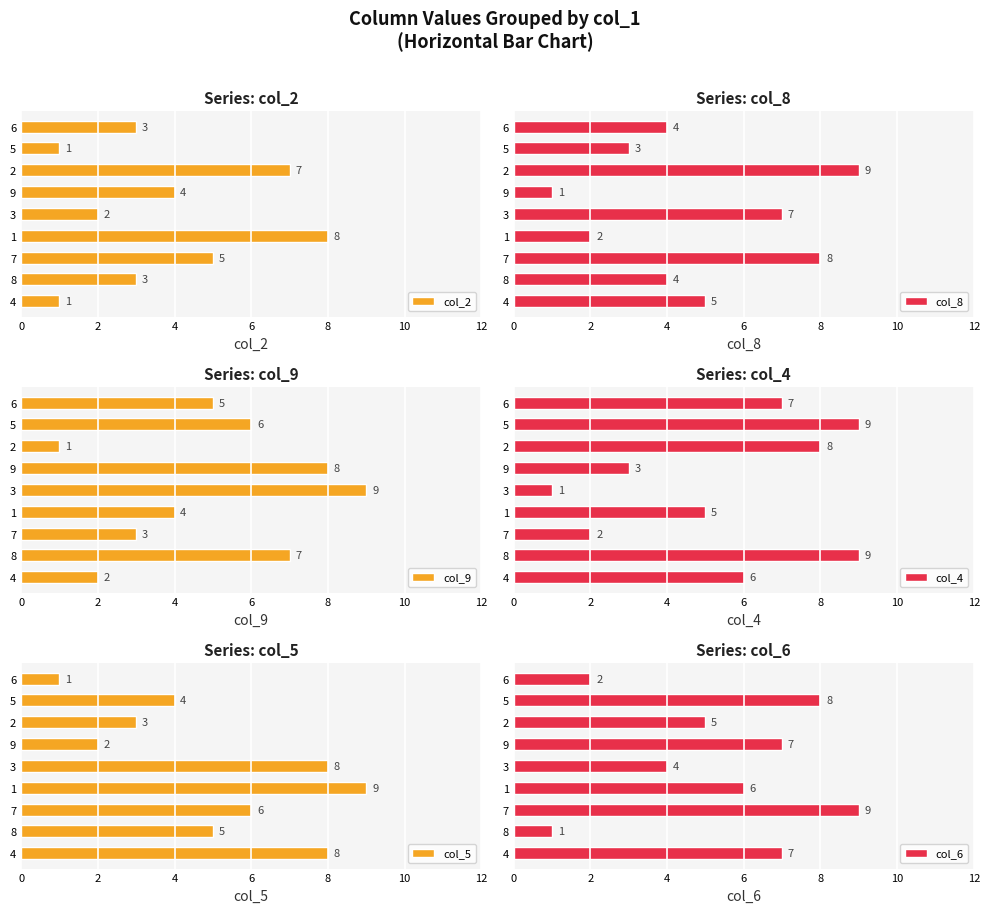

Count the number of categories in the chart.

9